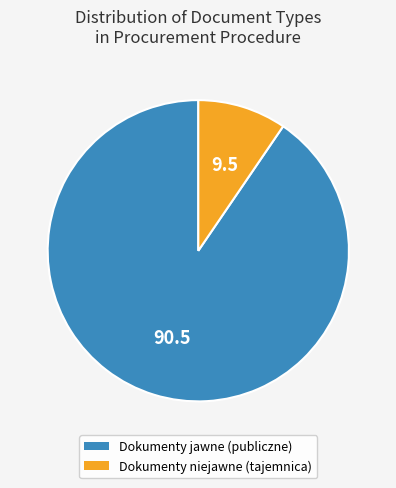

Does Dokumenty niejawne (tajemnica) represent more than half of the total?

No